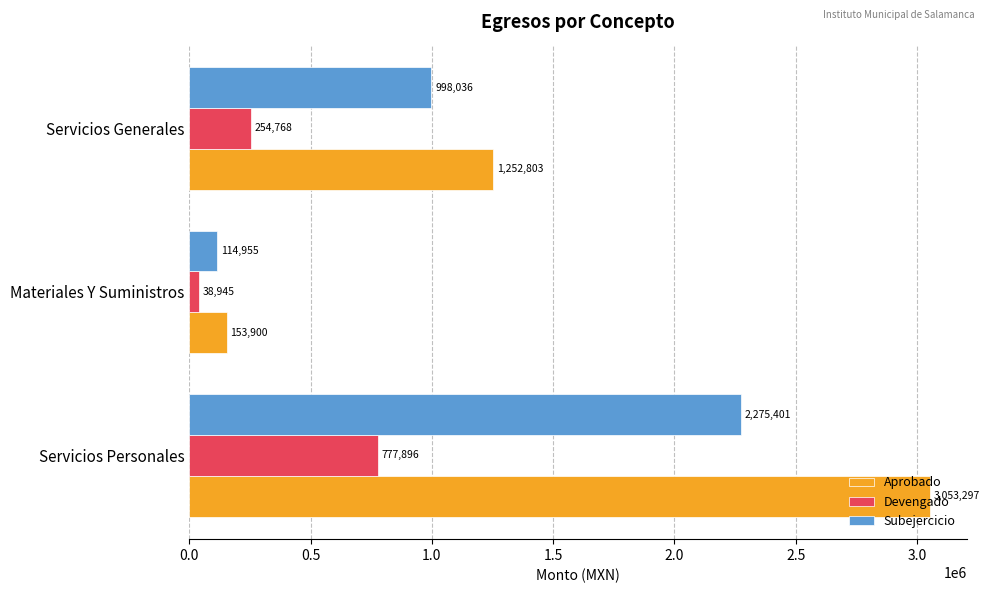

At which category is the sum across all series the highest?

Servicios Personales